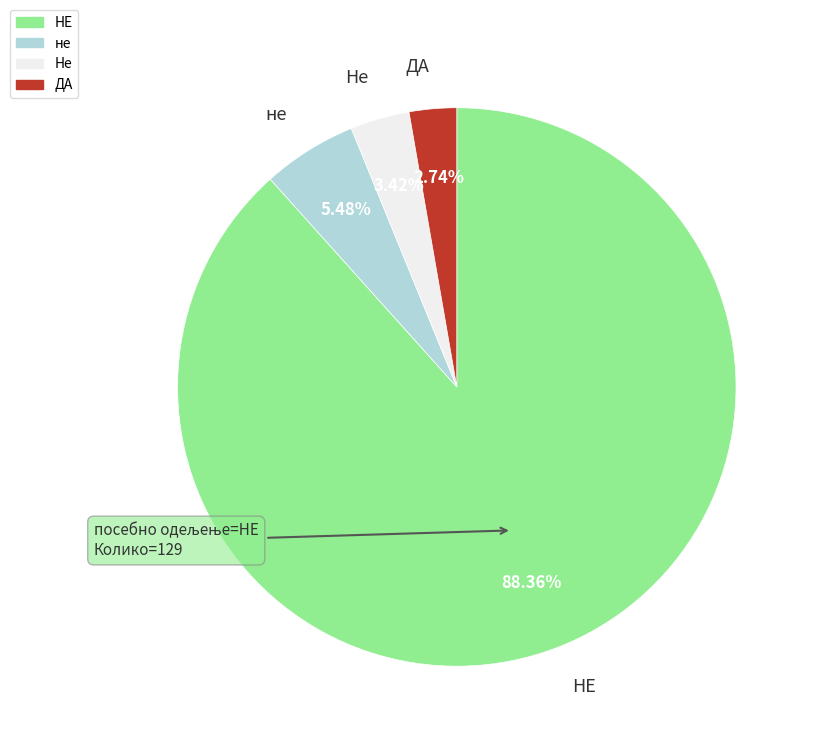

To the nearest percent, what is the difference between the largest and smallest slice percentages?

86%